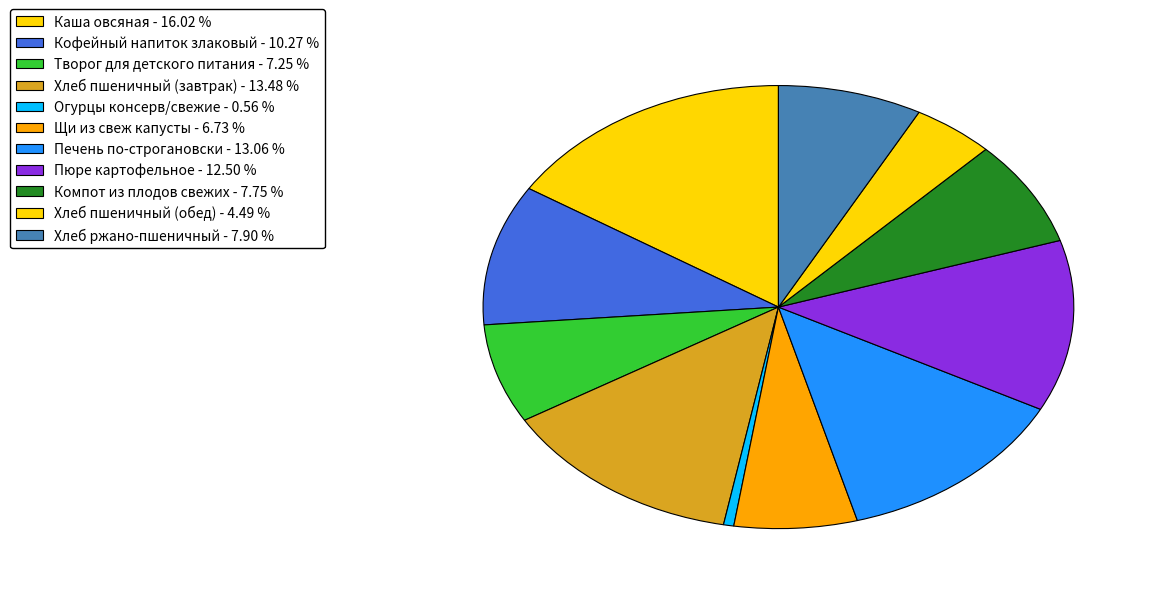

Does Огурцы консерв/свежие represent more than half of the total?

No